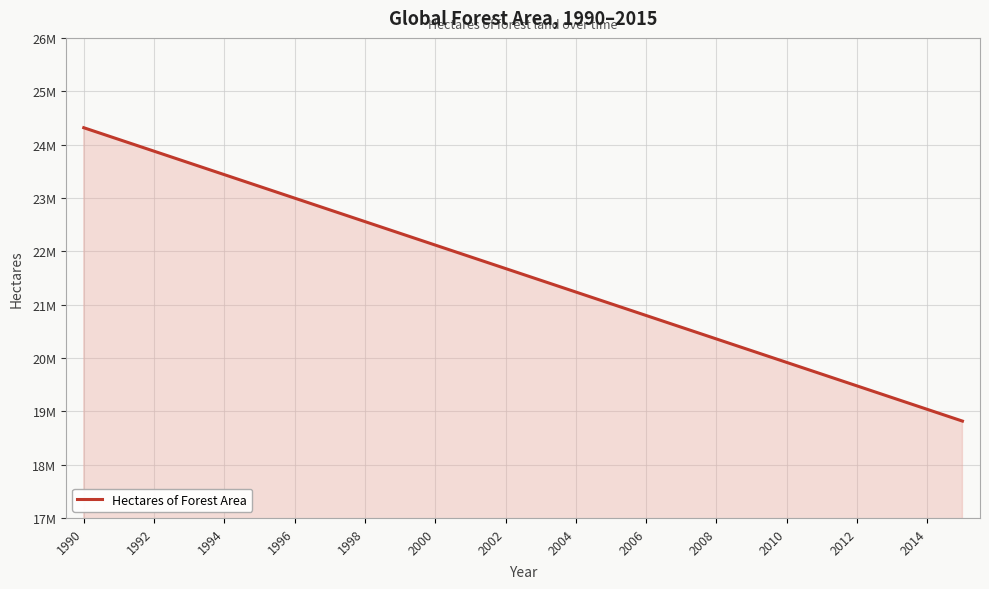

Does the chart display data point markers on the line(s)?

No